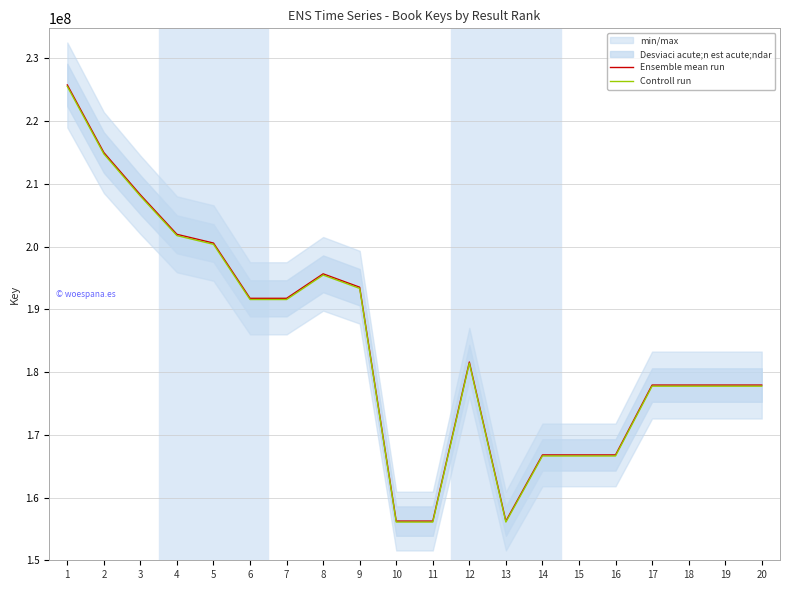

What is the average value of the Ensemble mean run series?

184334746.4